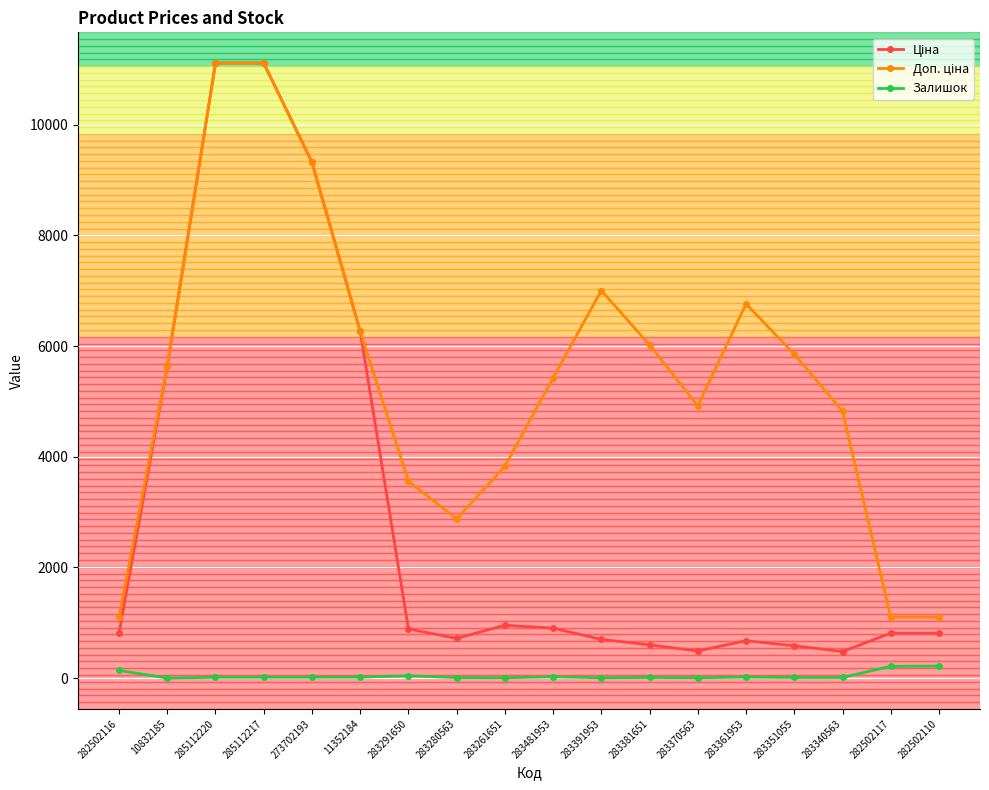

The Залишок series shows 8.0 at 283370563. True or false?

True